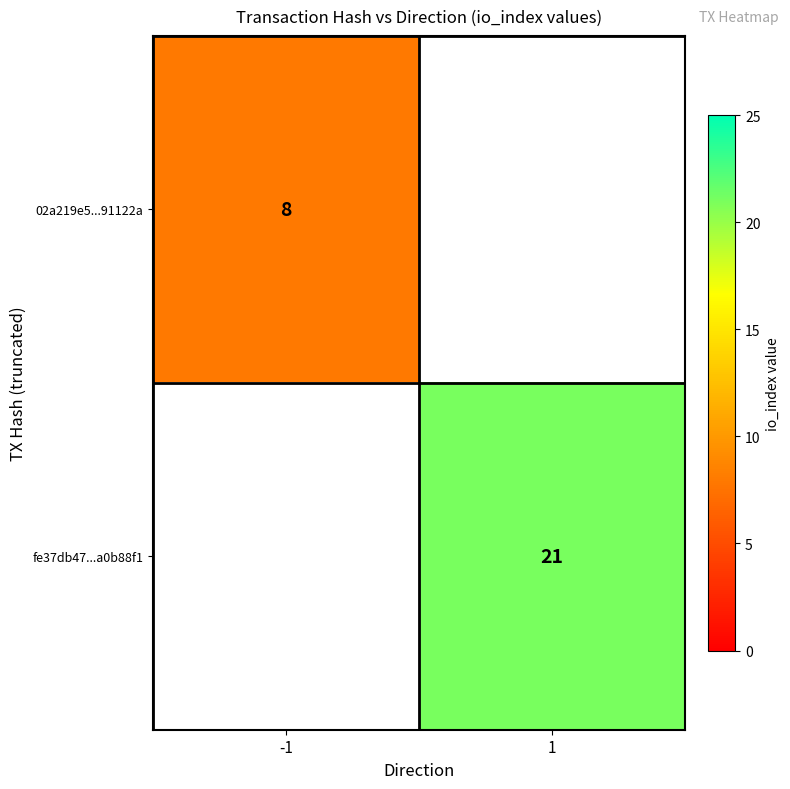

The value of 02a219e5...91122a at -1 is 10. True or false?

False